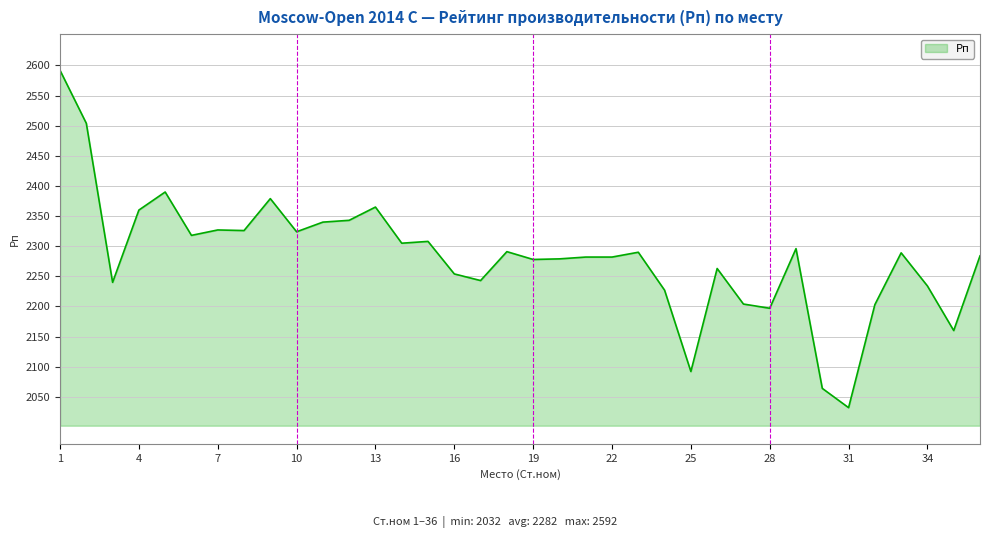

What is the difference between the maximum and minimum values?

560